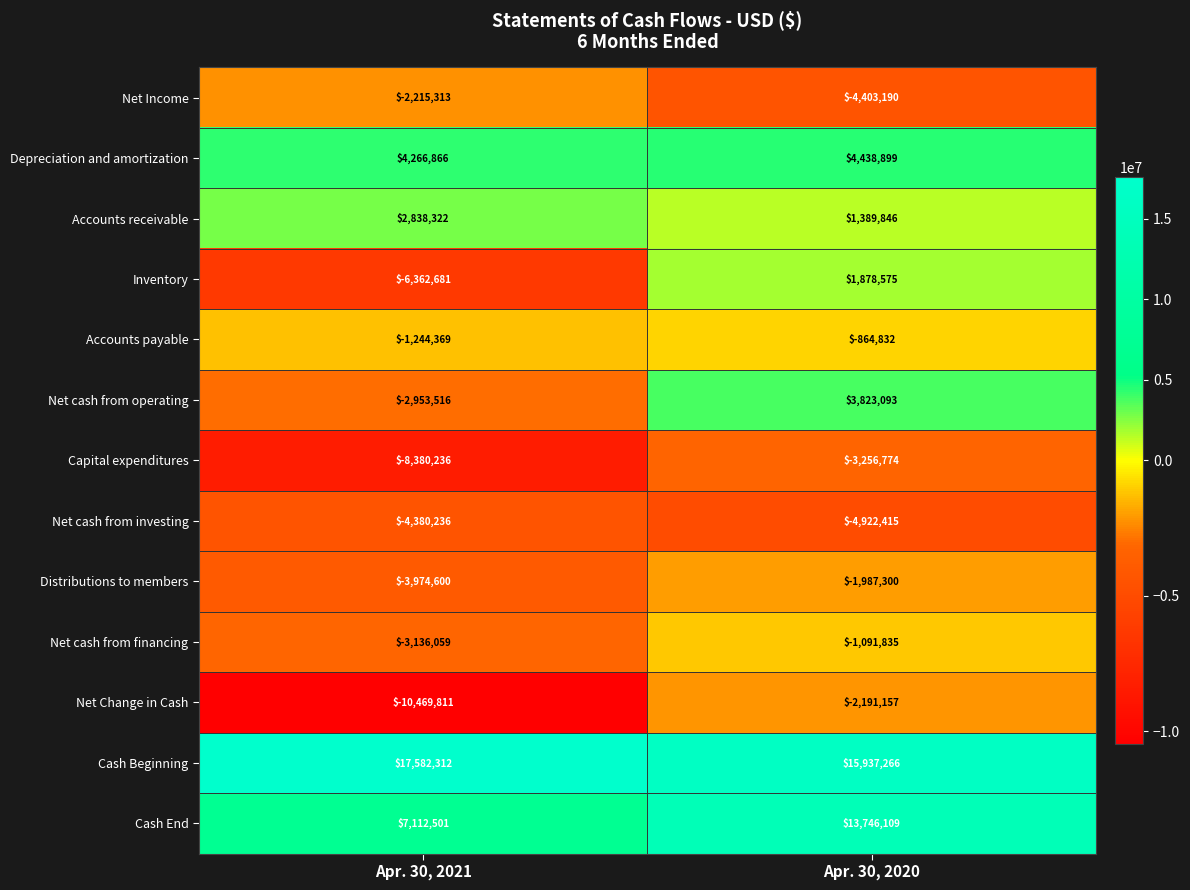

At Apr. 30, 2021, list the series in order from smallest to largest.

Net Change in Cash, Capital expenditures, Inventory, Net cash from investing, Distributions to members, Net cash from financing, Net cash from operating, Net Income, Accounts payable, Accounts receivable, Depreciation and amortization, Cash End, Cash Beginning